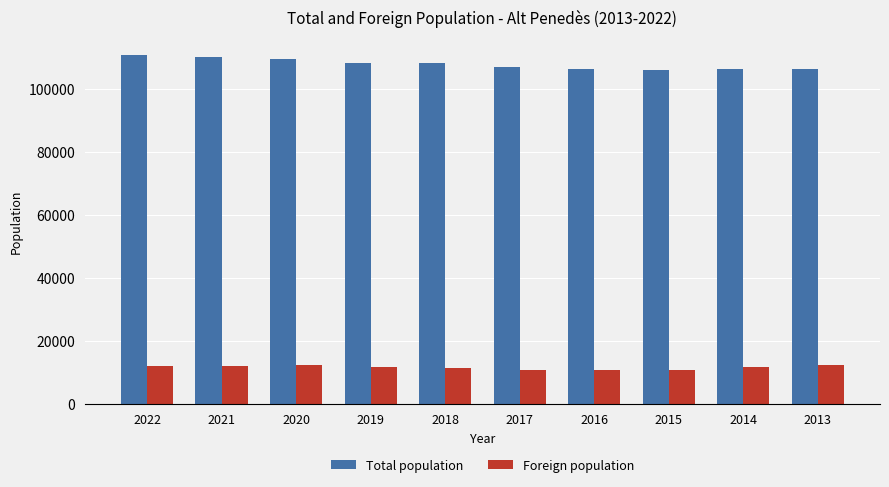

True or false: Total population has a value of 182356 at 2014.

False